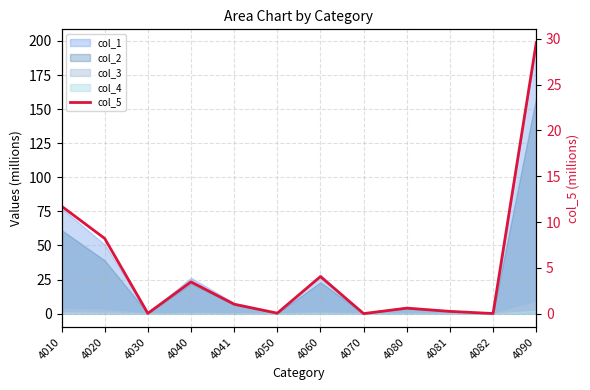

The value at 4020 is 8.2. True or false?

True